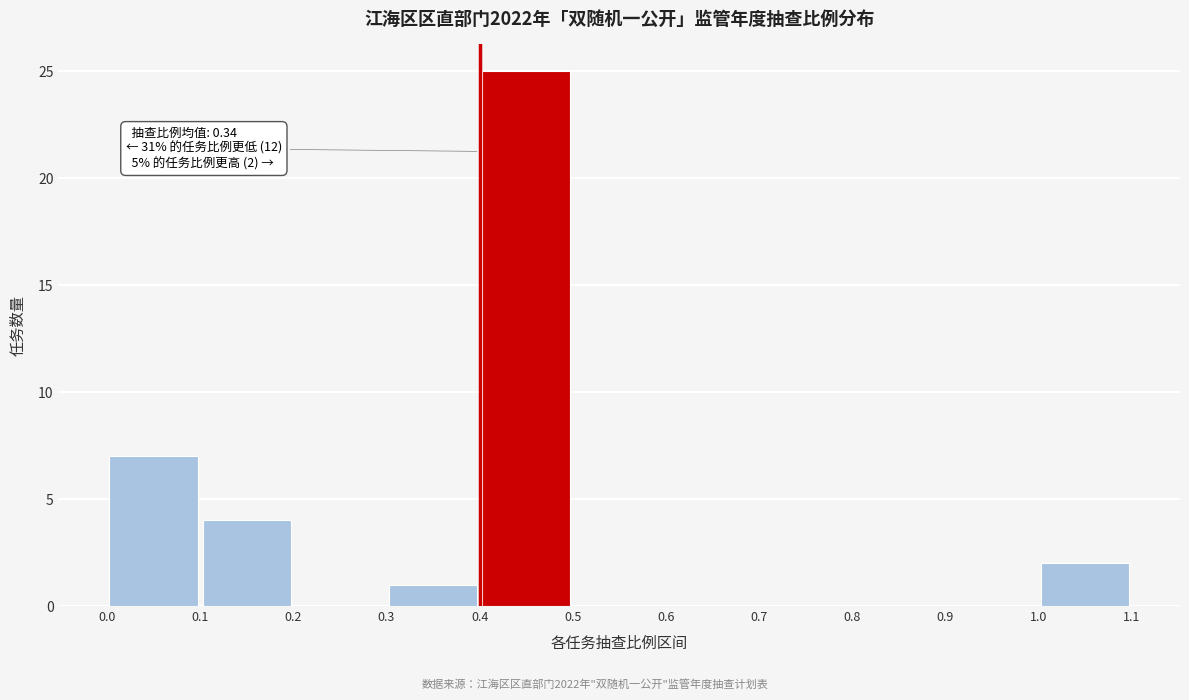

Which range on the x-axis has the tallest bar?

0.4 to 0.5